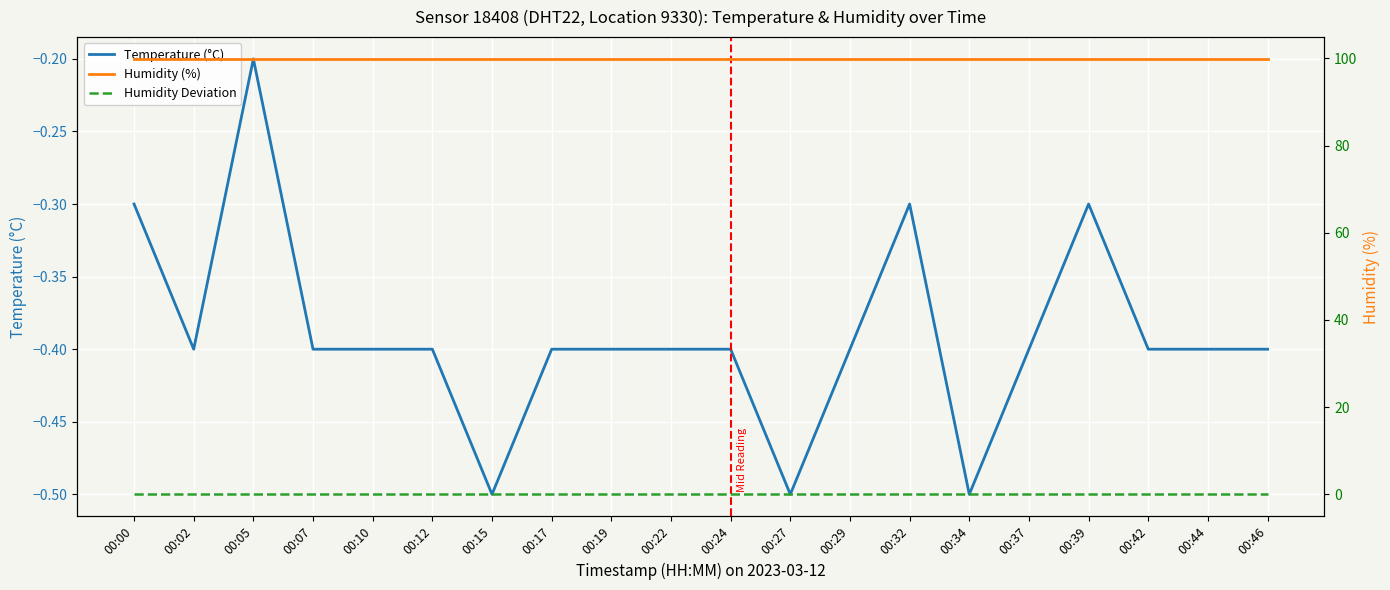

What is the maximum value for Humidity (%)?

99.9